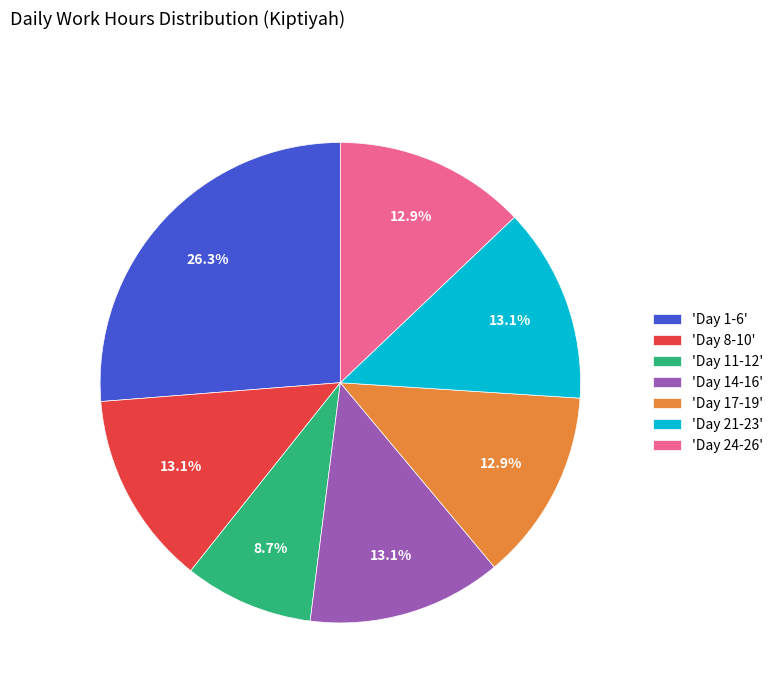

Approximately how many times larger is the value at 'Day 21-23' compared to 'Day 8-10'?

1.0